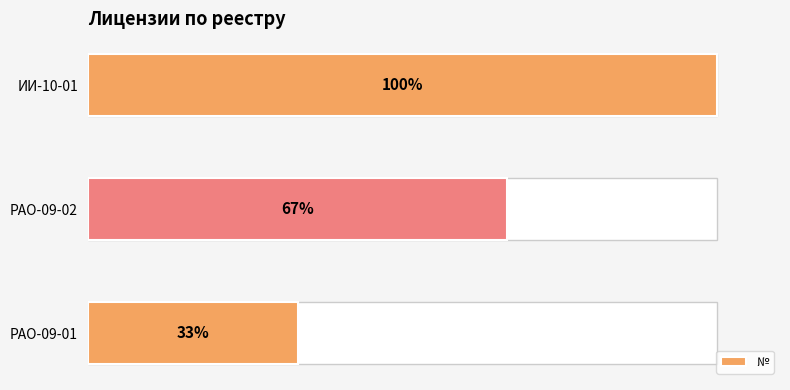

At which label is the value closest to 66?

РАО-09-02